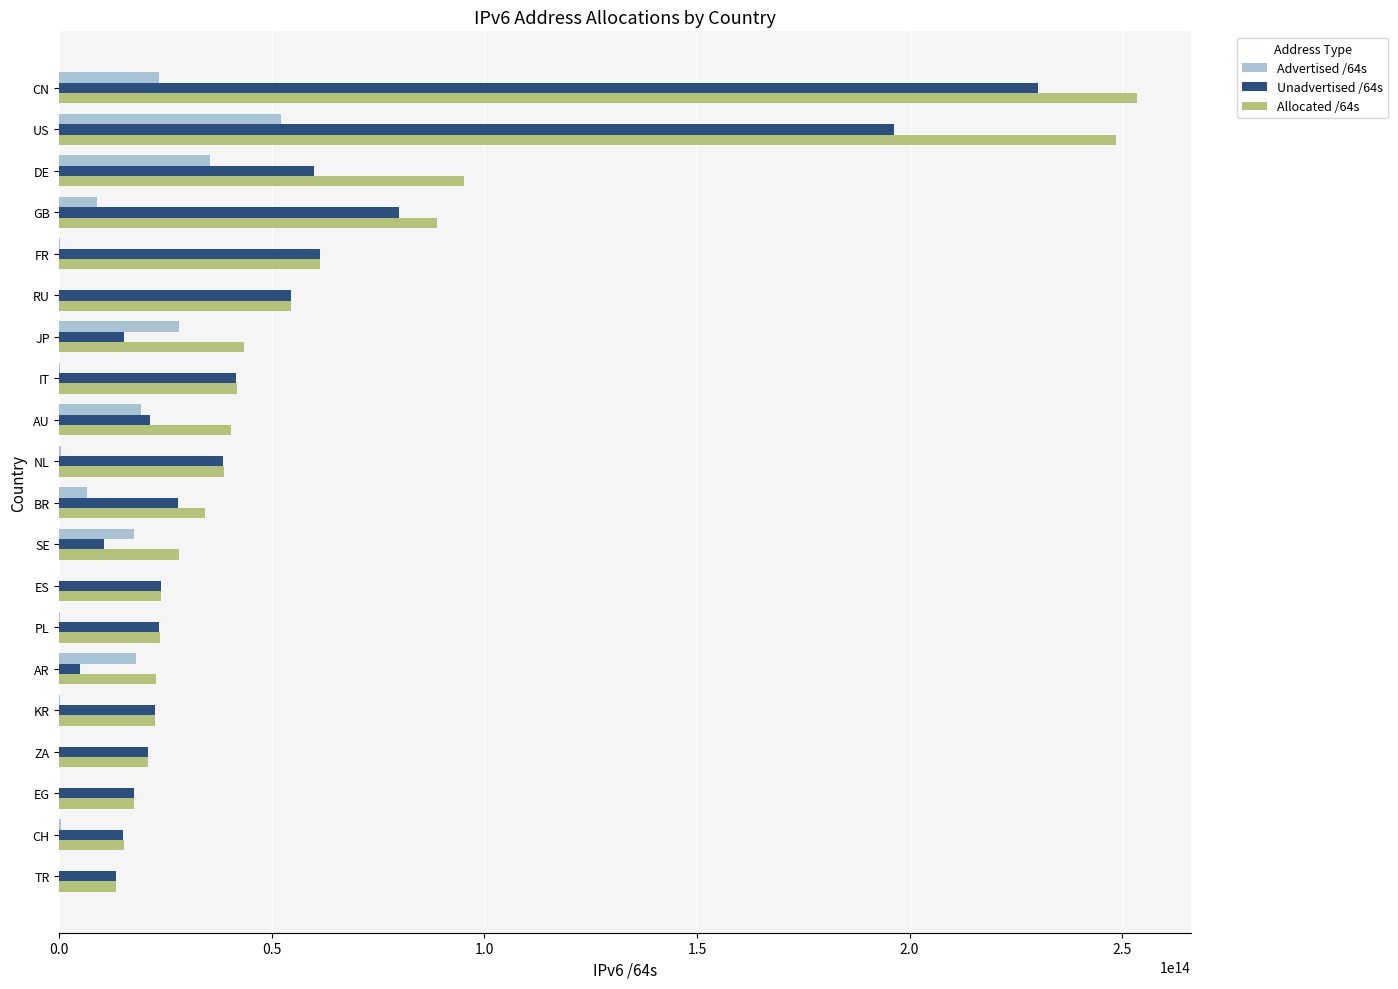

Is the value of Allocated /64s at FR greater than the value of Advertised /64s at NL?

Yes